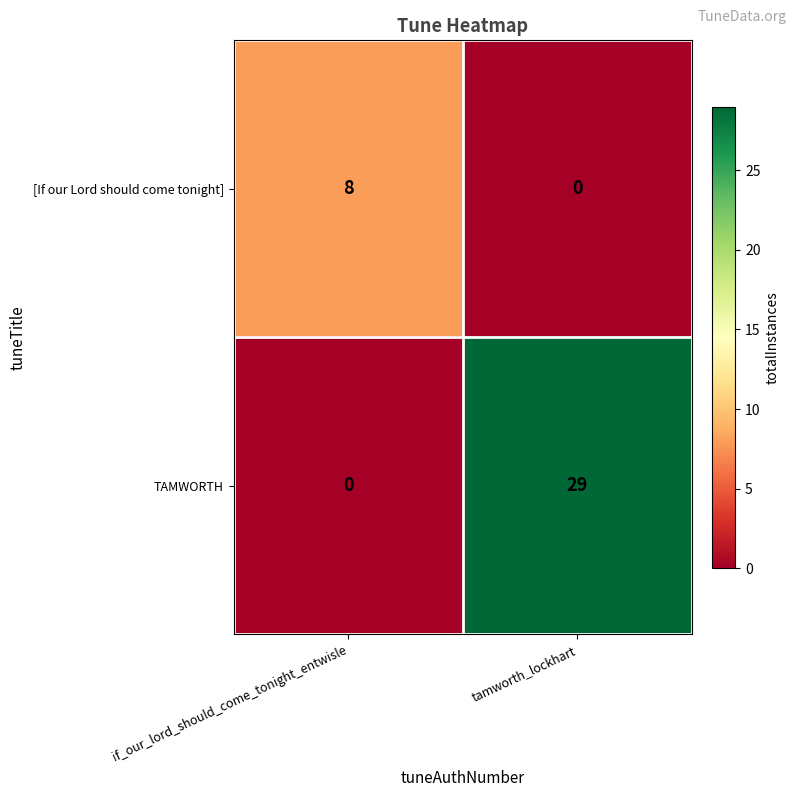

List the series in order of their peak value, lowest first.

[If our Lord should come tonight], TAMWORTH